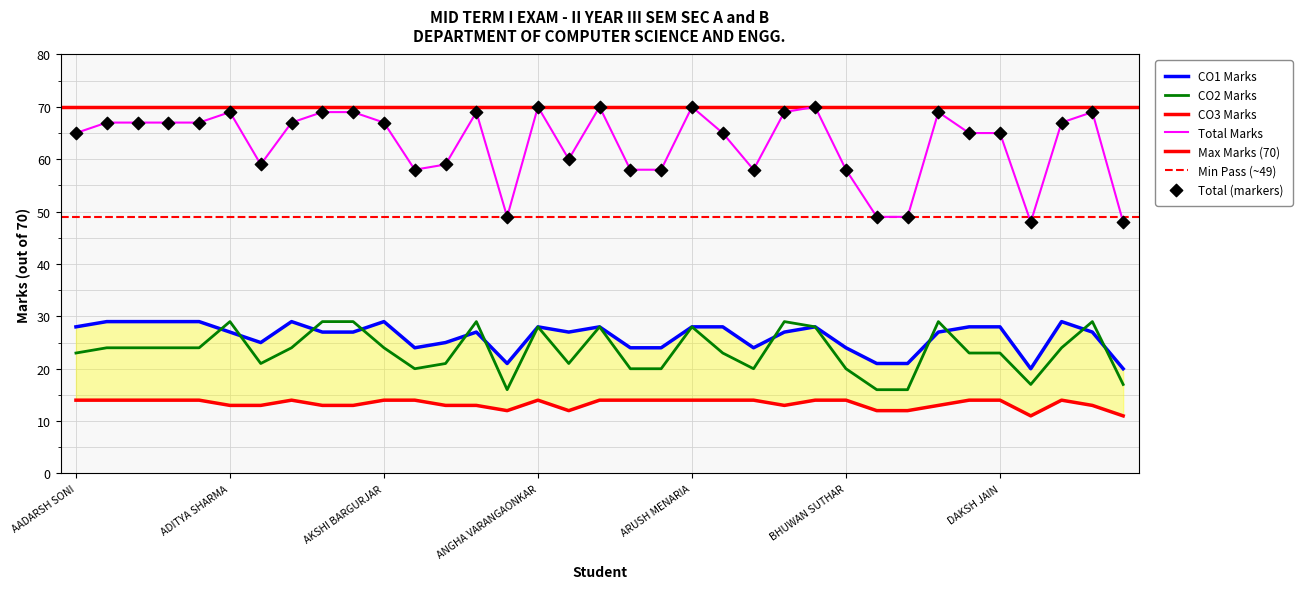

Read the Total Marks value at ADITYA SHARMA.

69